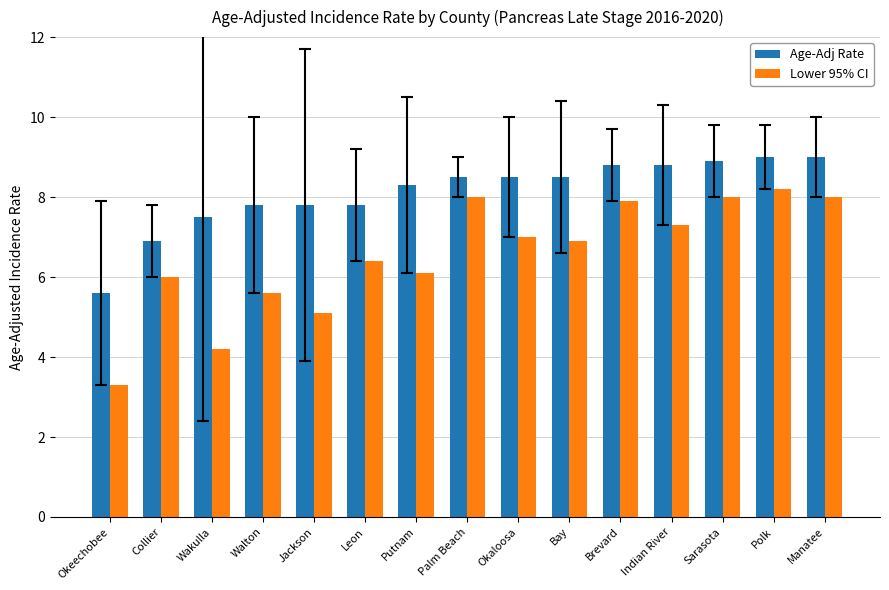

What is the label of the 5th bar from the left?

Jackson